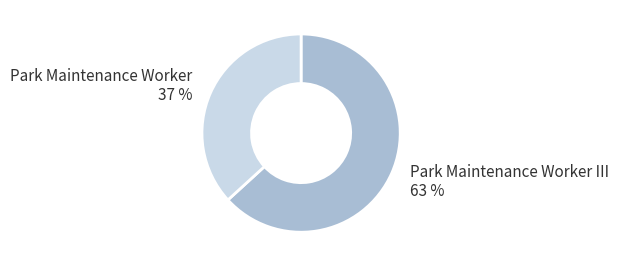

How many segments does this pie chart have?

2